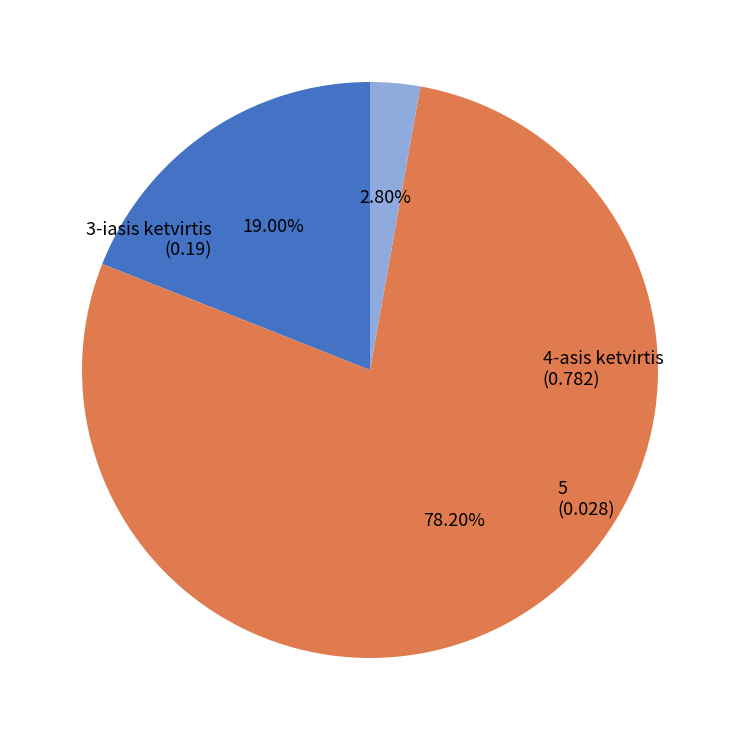

Does any single category account for the majority?

Yes